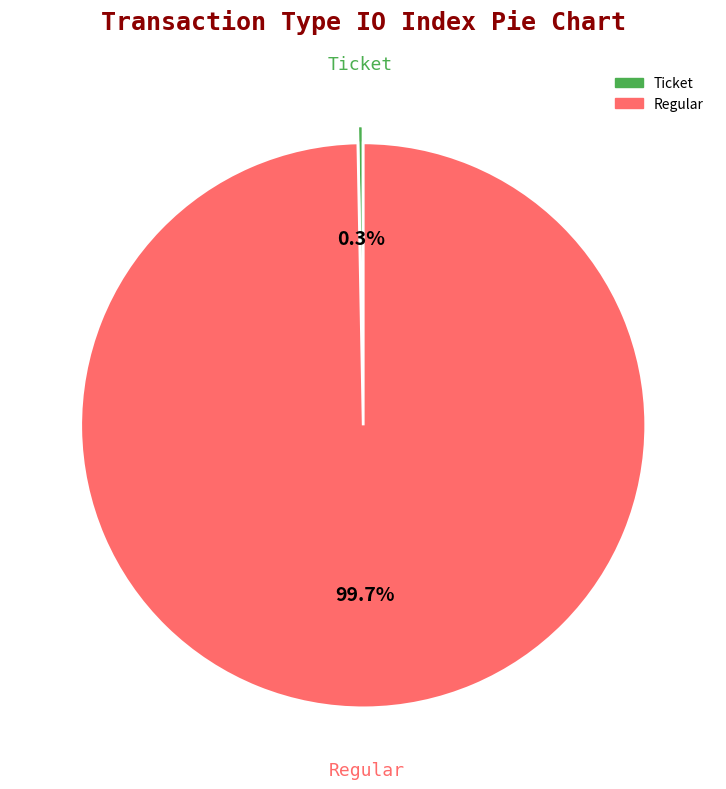

Does any single category account for the majority?

Yes